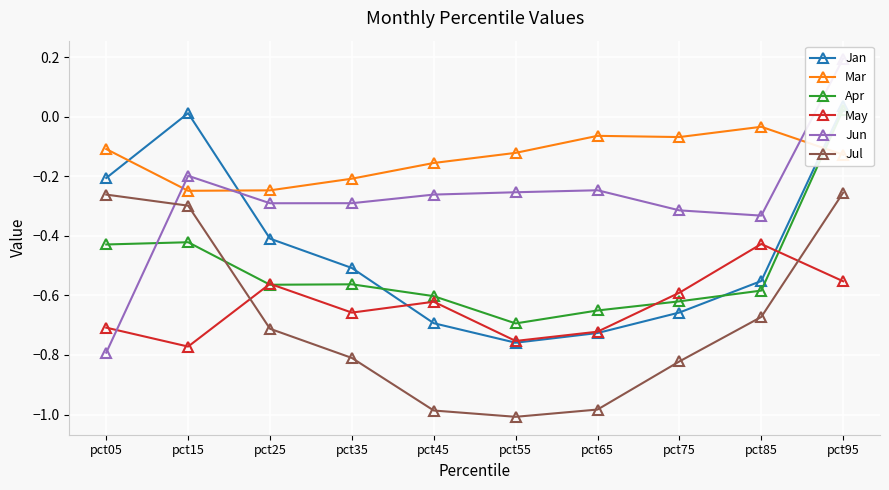

How many intersections are there between Jan and May?

2